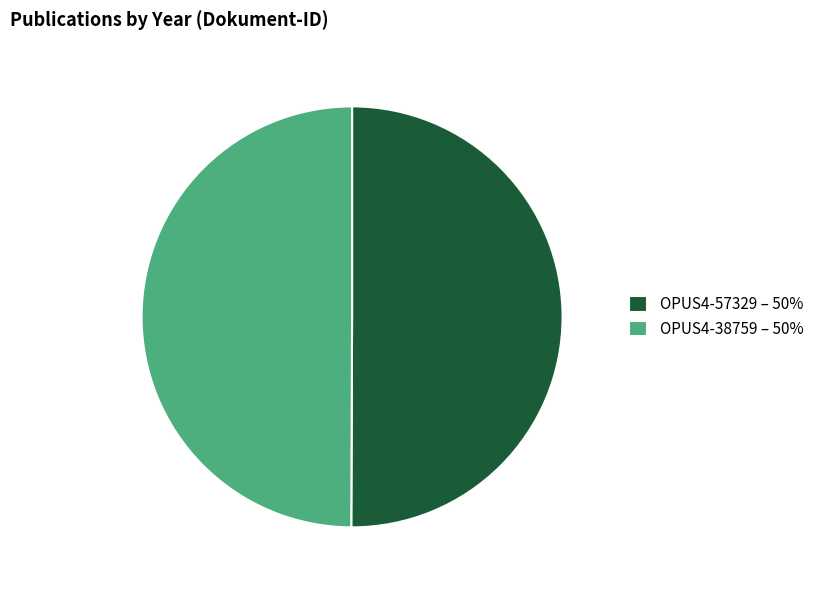

How many slices are in this pie chart?

2